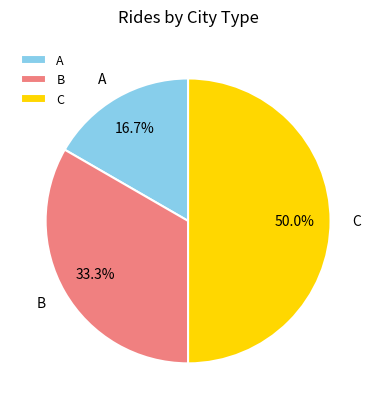

Which category has the smallest portion of the pie?

A